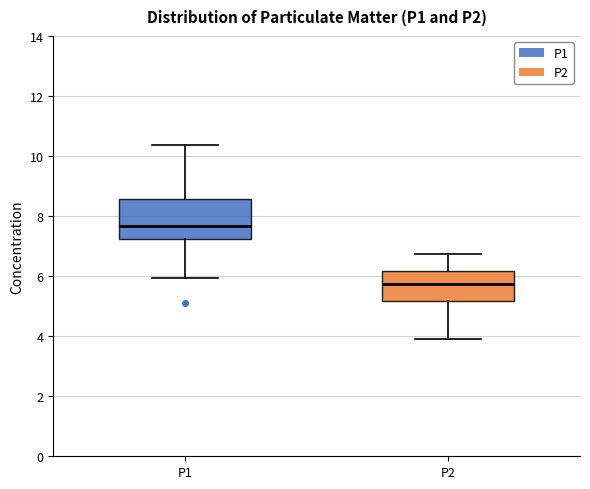

Which box's median line is the lowest?

P2